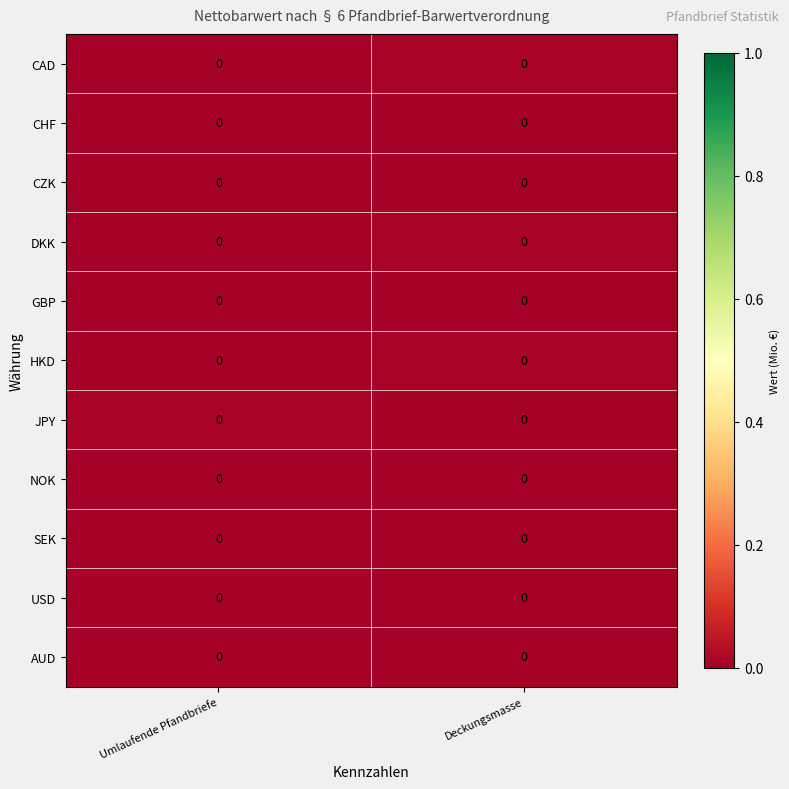

How many data points does each series have?

2